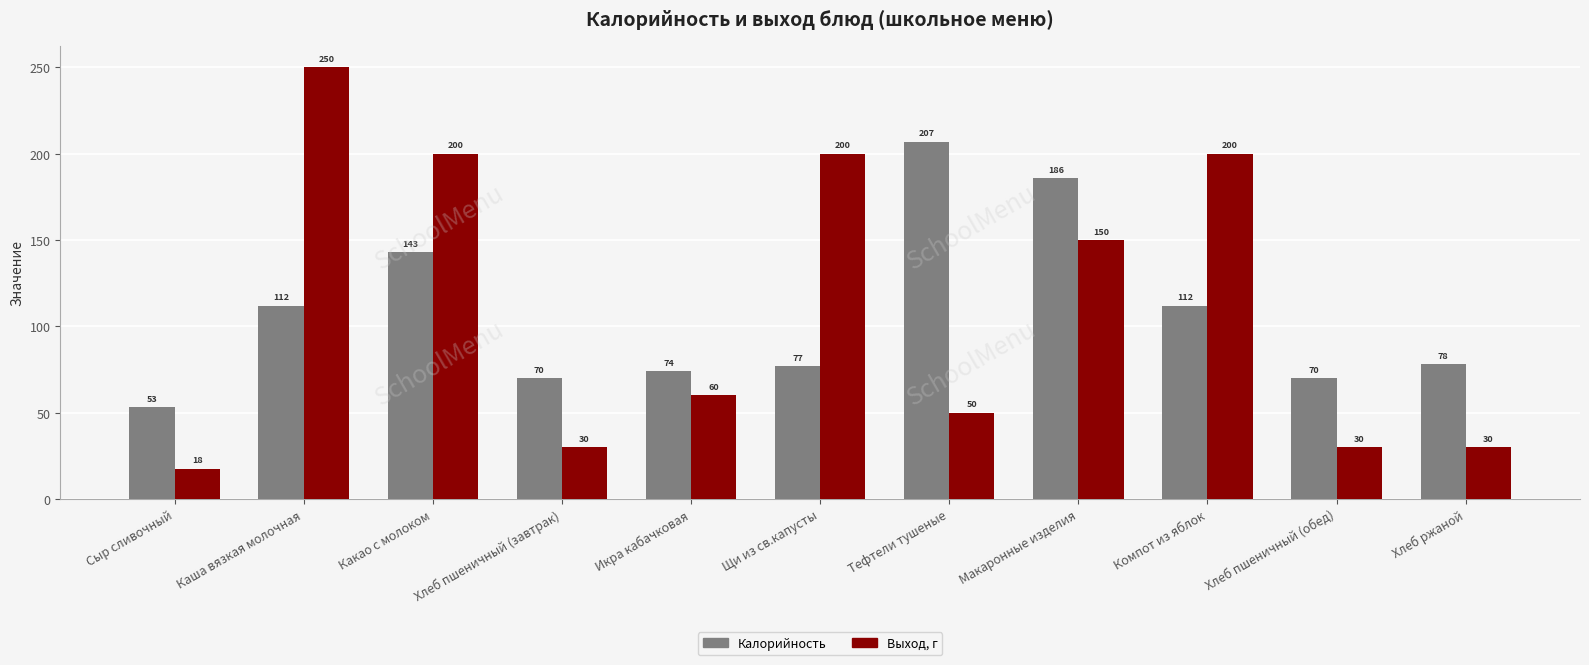

What are all the series names shown in the legend?

Калорийность, Выход, г